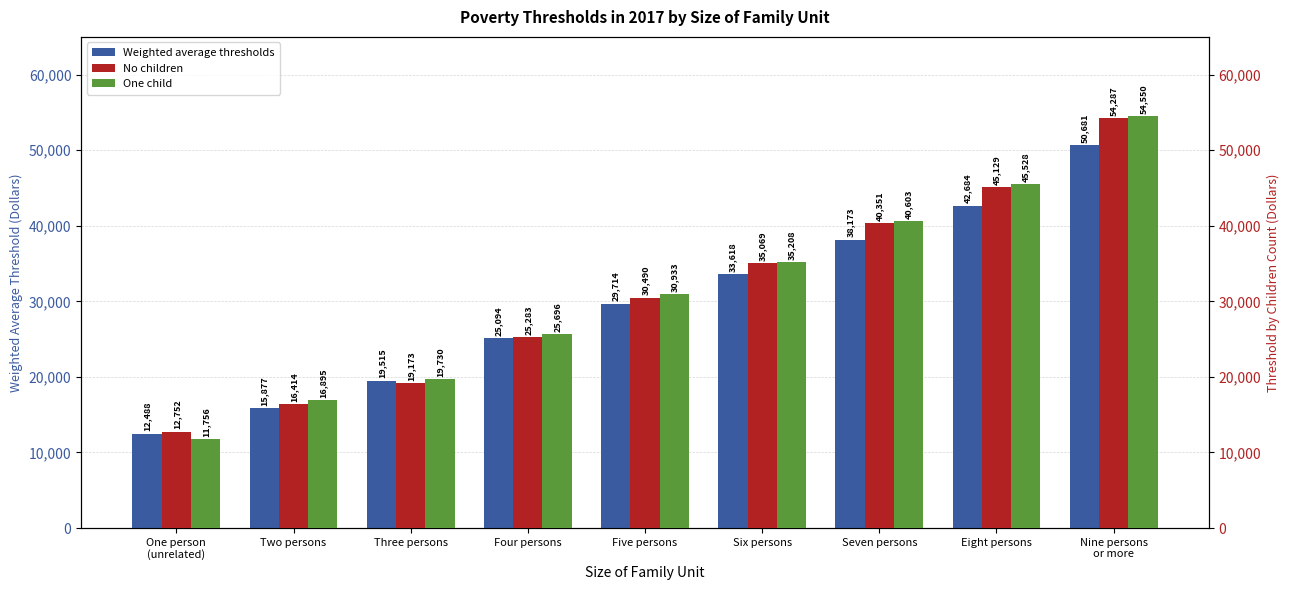

Is the value of No children at Nine persons
or more greater than the value of One child at Five persons?

Yes